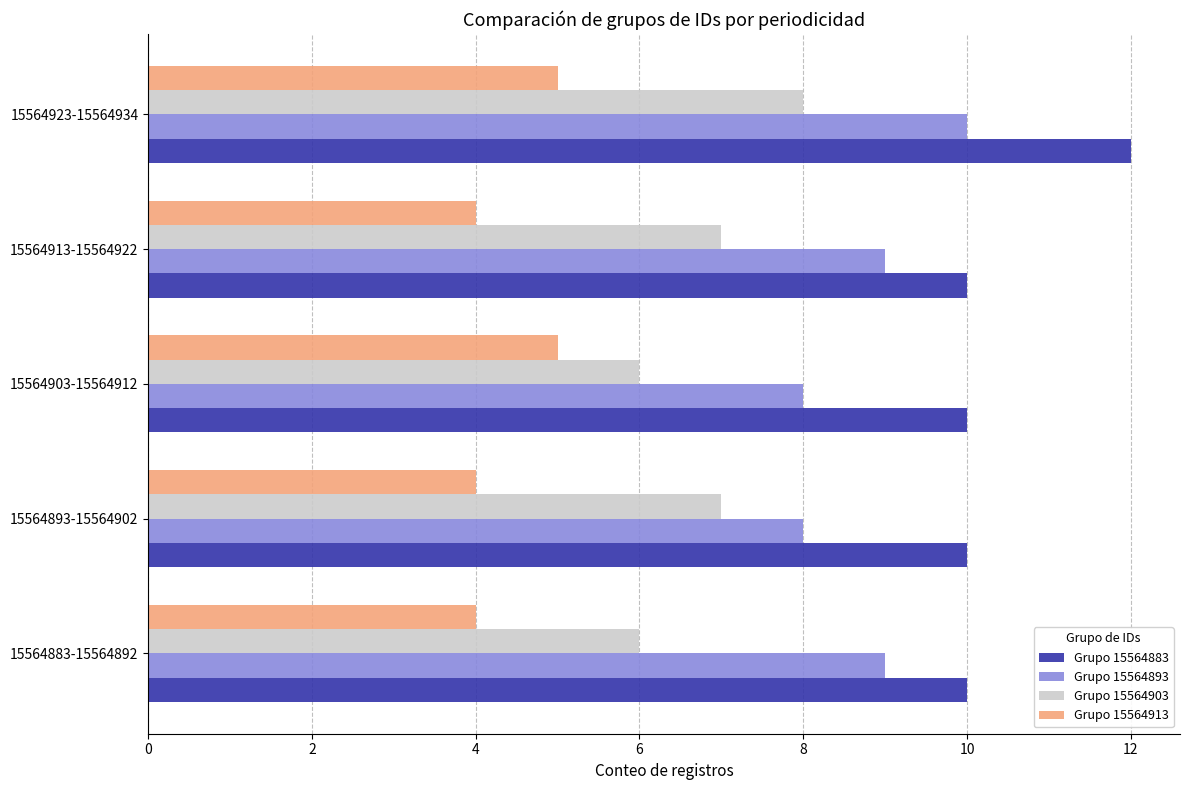

What is the average value of the Grupo 15564893 series?

9